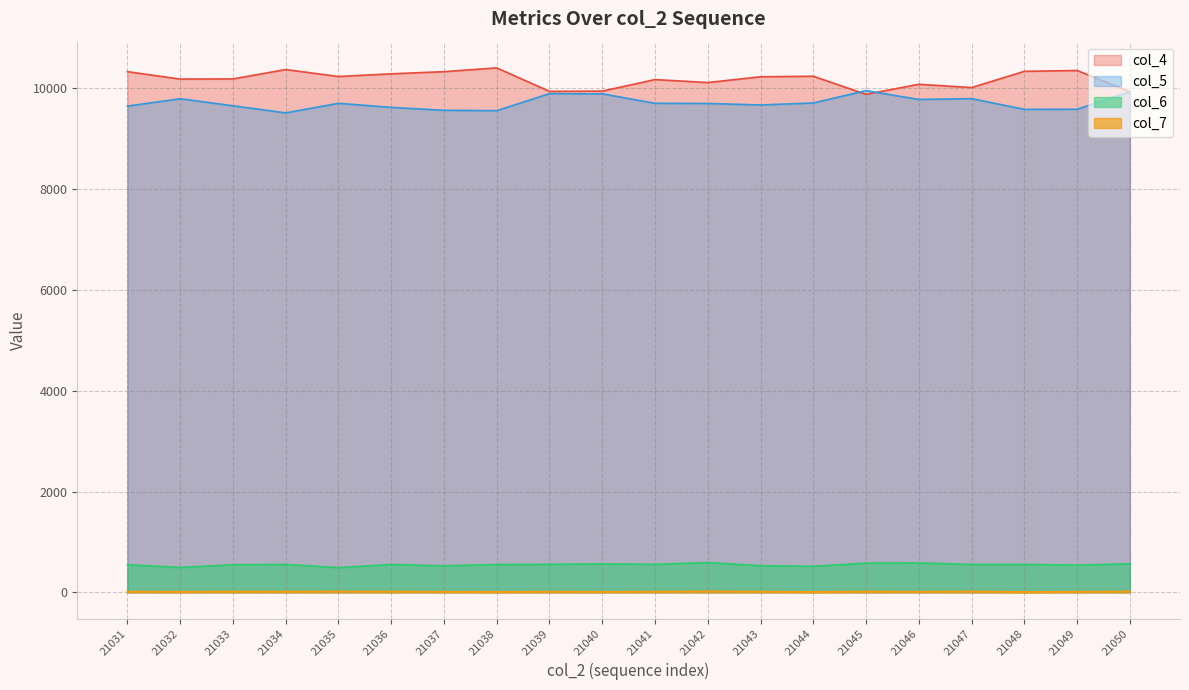

Rank the series by their maximum value, from highest to lowest.

col_4, col_5, col_6, col_7